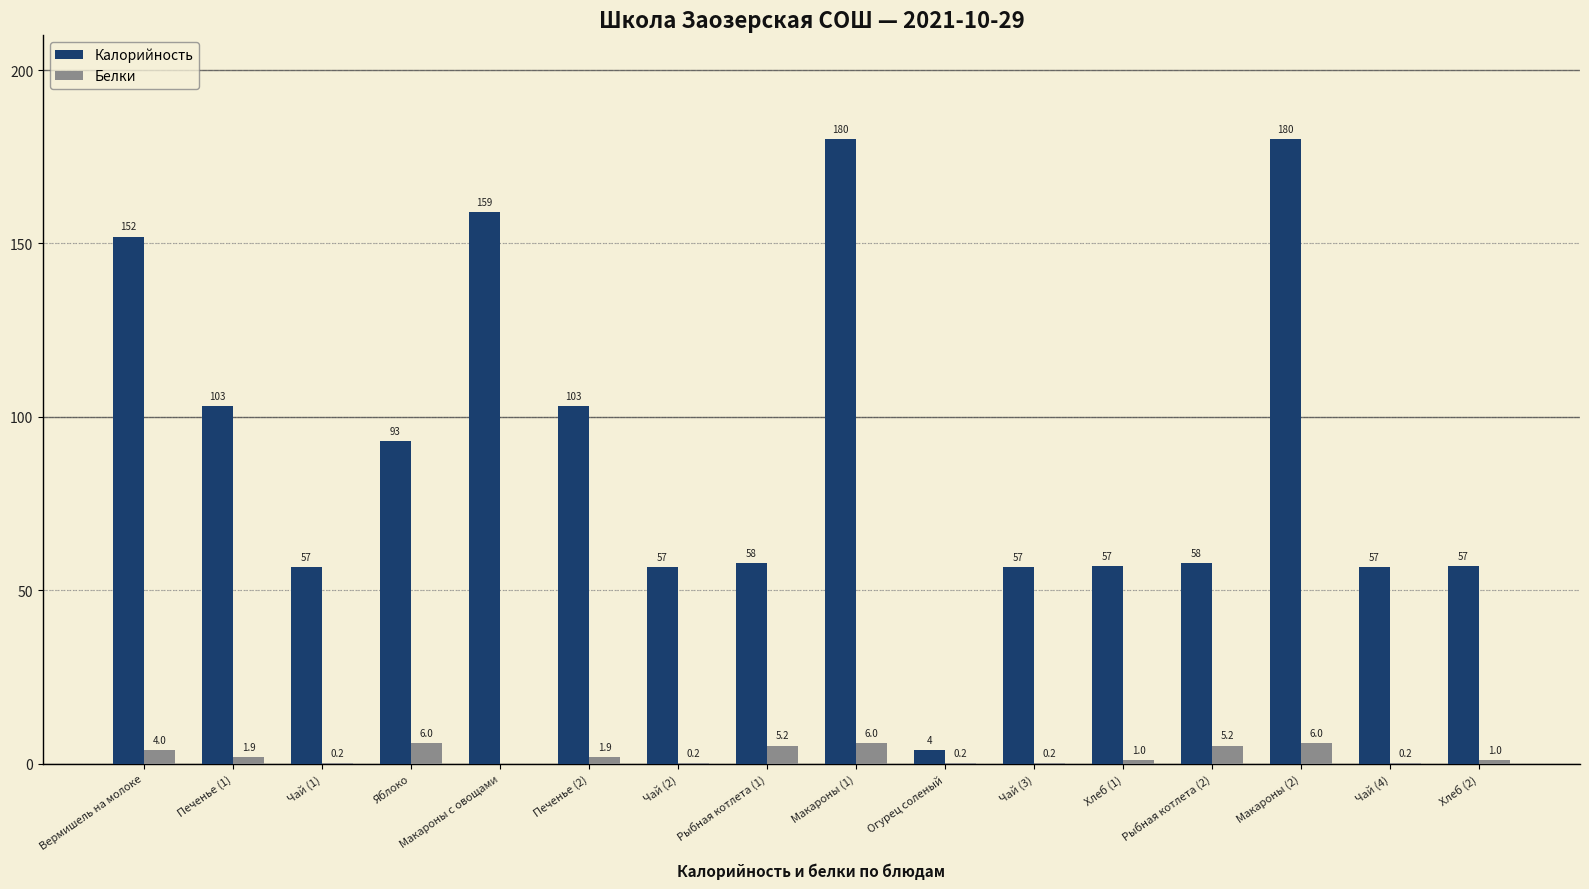

What is the sum of the Белки values at Хлеб (2) and Макароны (2)?

7.0